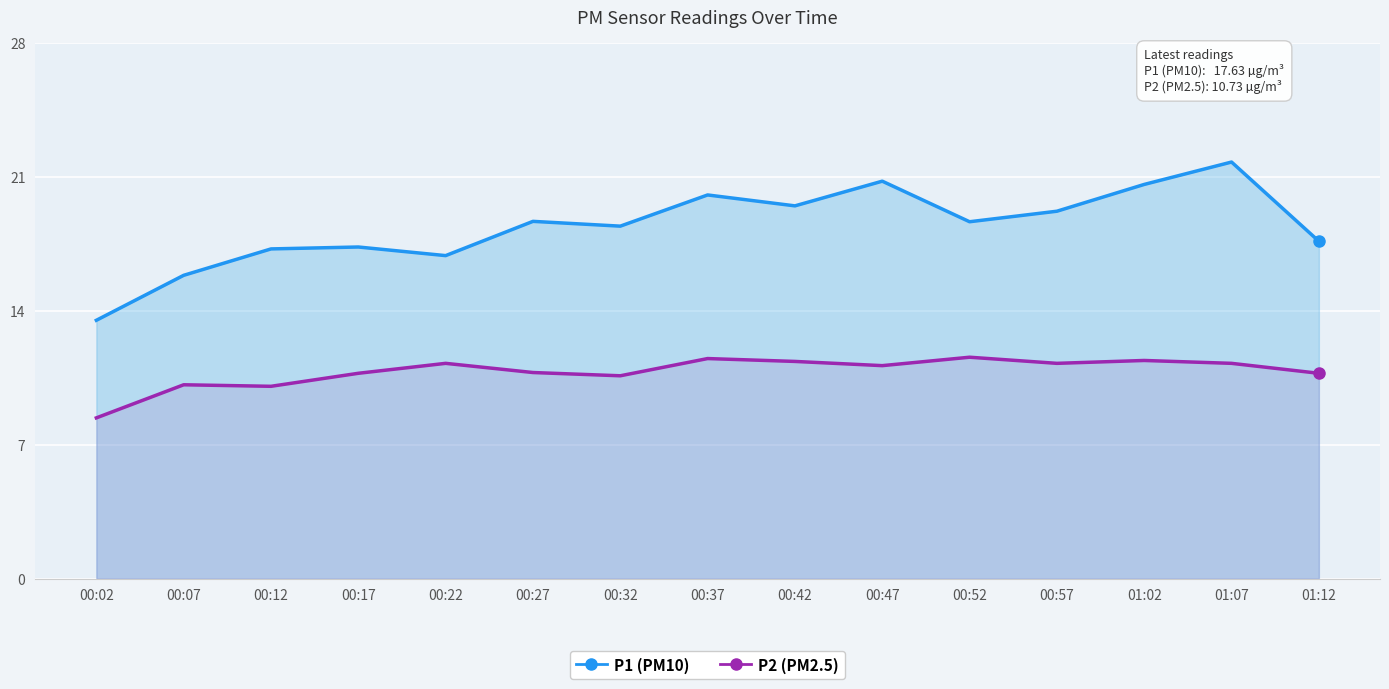

Which has a higher value, 00:57 or 00:32?

00:57